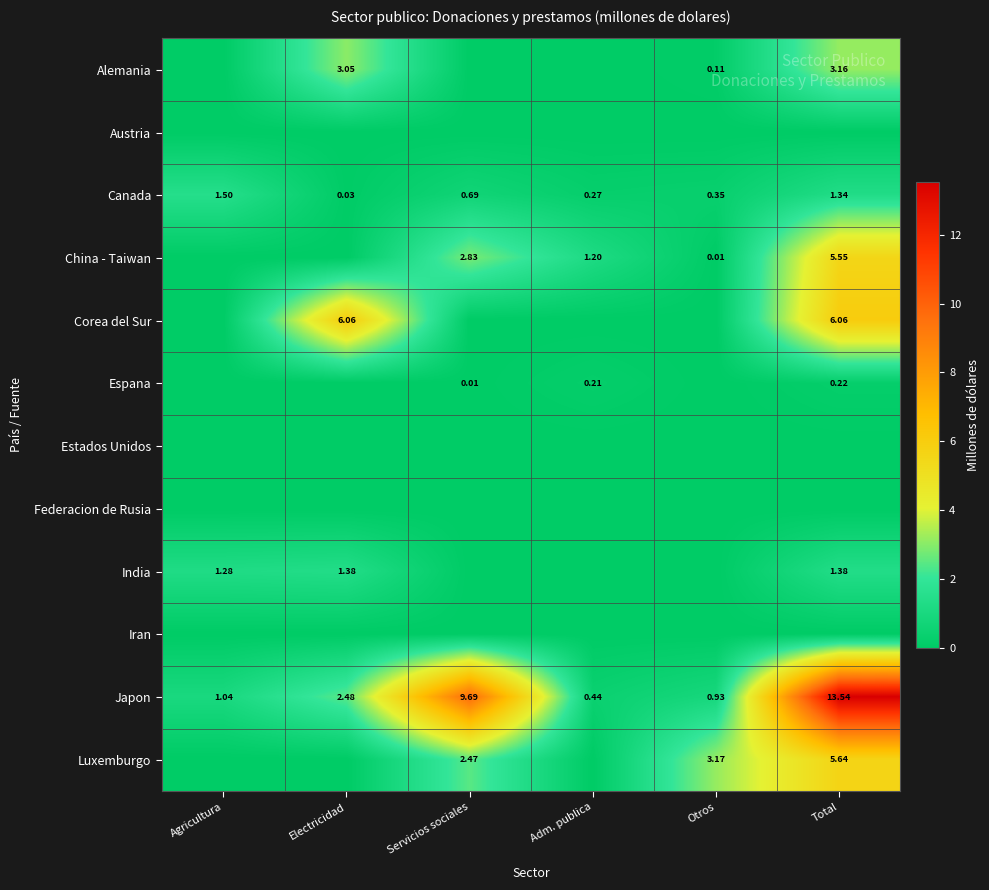

Rank the categories by Canada value from highest to lowest.

Agricultura, Total, Servicios sociales, Otros, Adm. publica, Electricidad